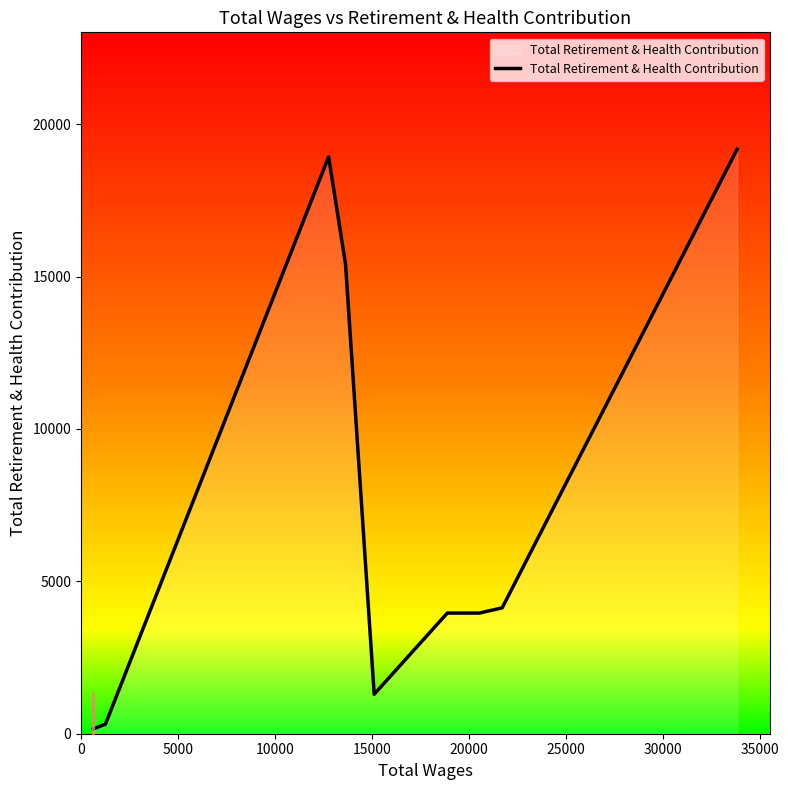

How many values exceed 3959?

4